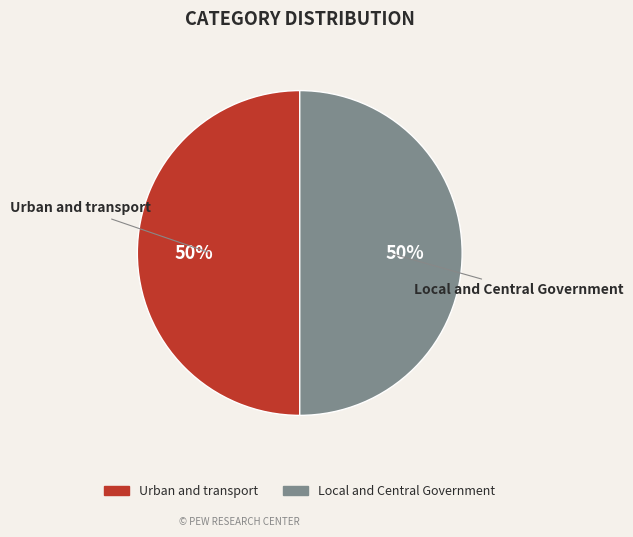

True or false: Local and Central Government accounts for 50% of the total.

True